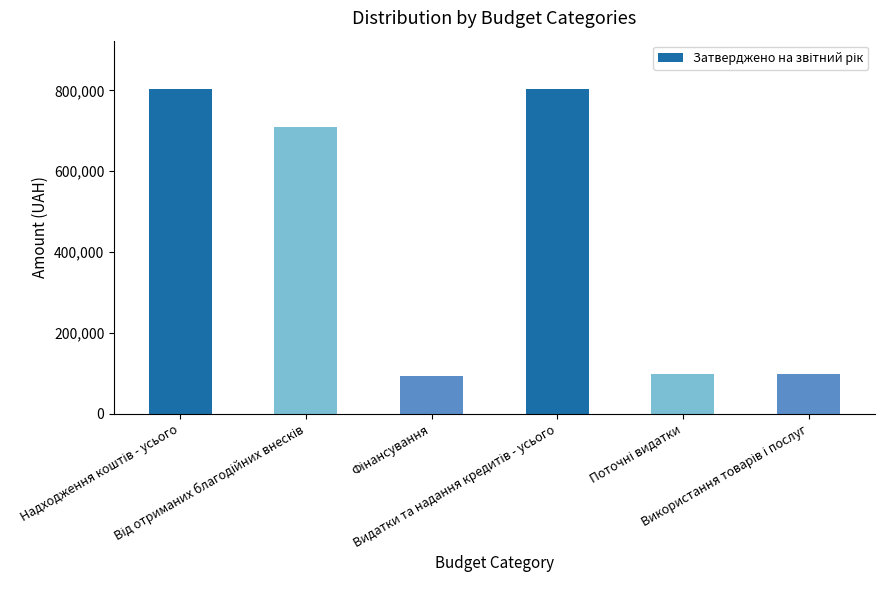

What is the value of the 5th bar from the left?

97303.5